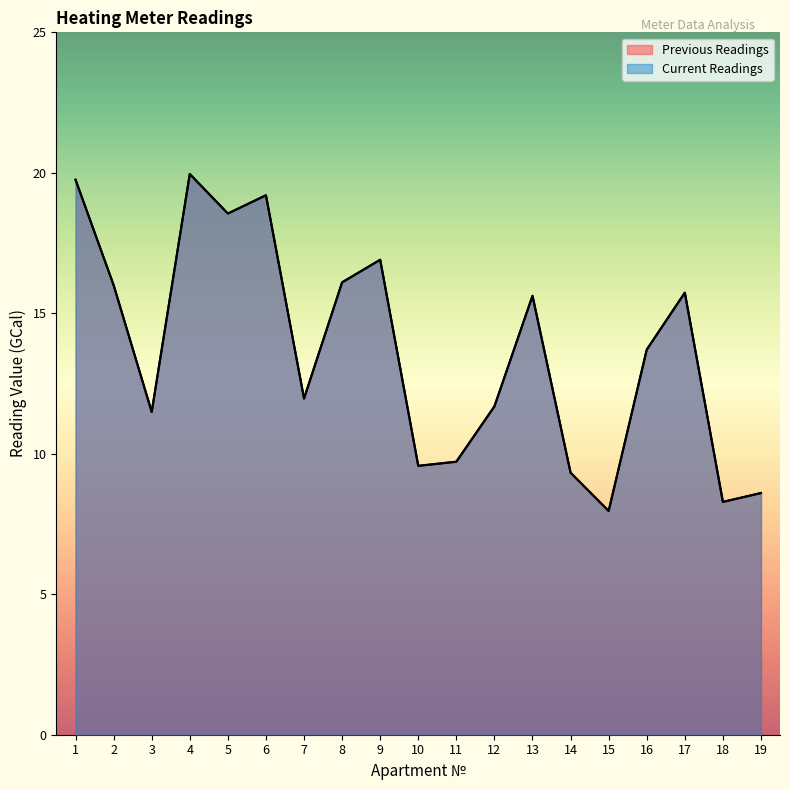

At which category does the chart reach its peak across all series?

4